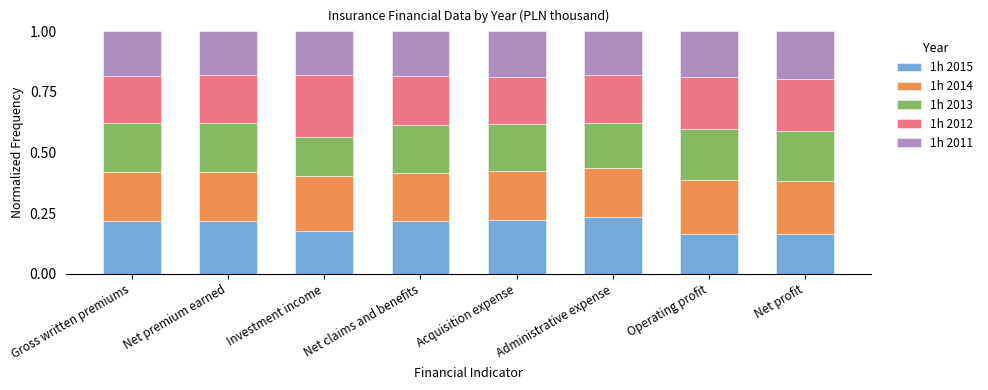

What is the total value across all series at Acquisition expense?

1.0